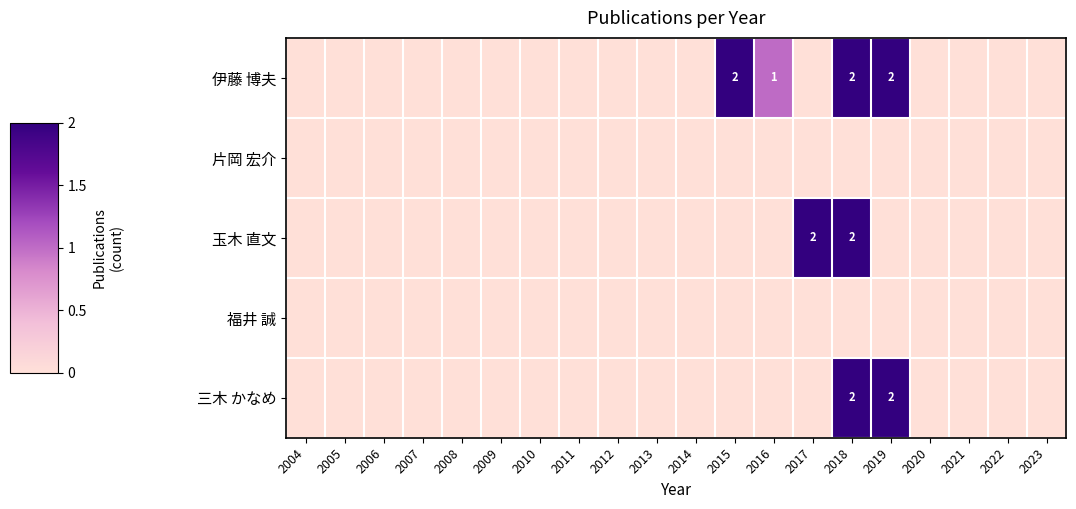

How many distinct data groups are displayed?

5